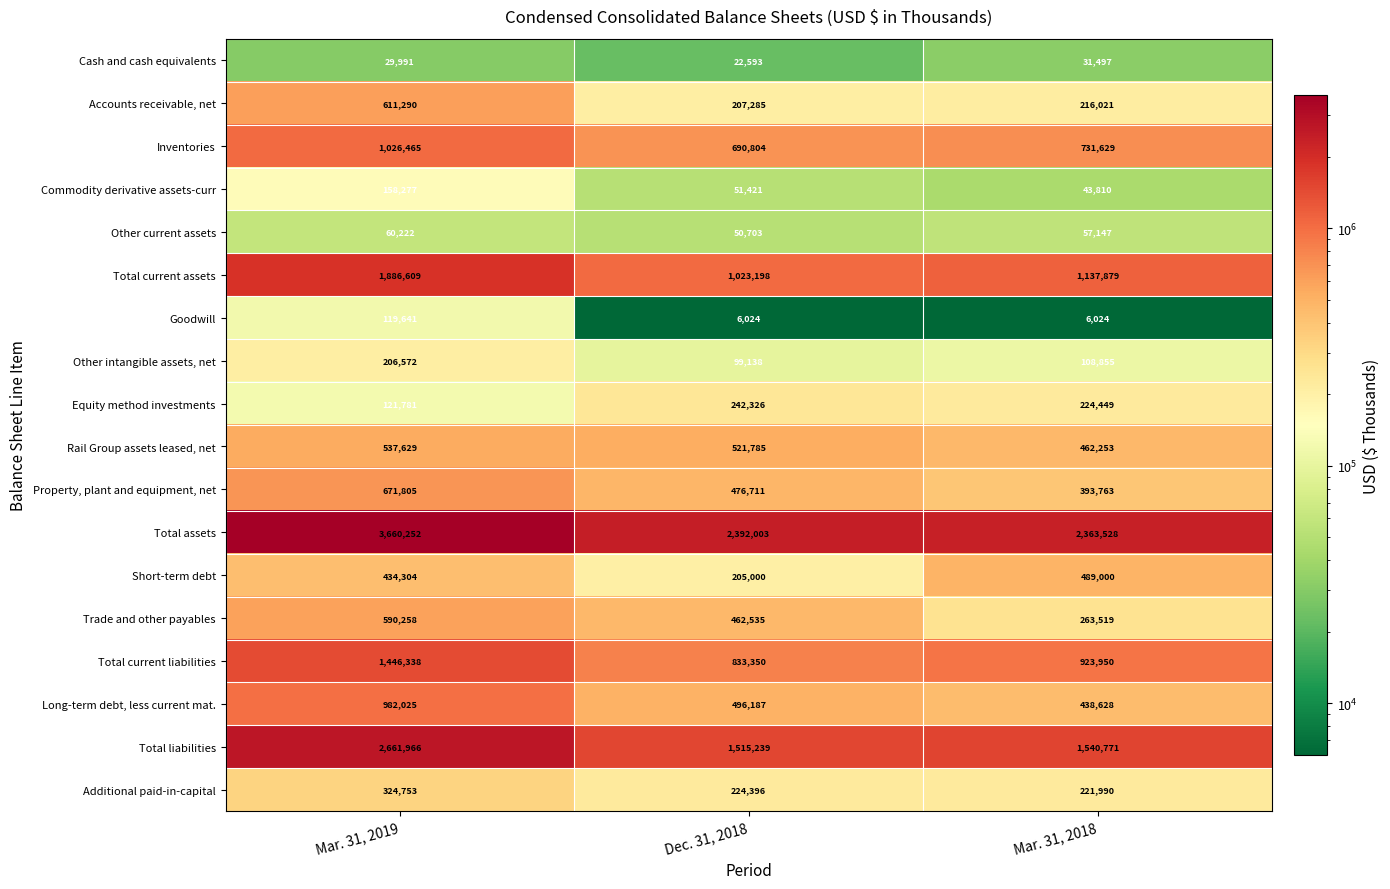

At which label does Total current liabilities first exceed 923950?

Mar. 31, 2019